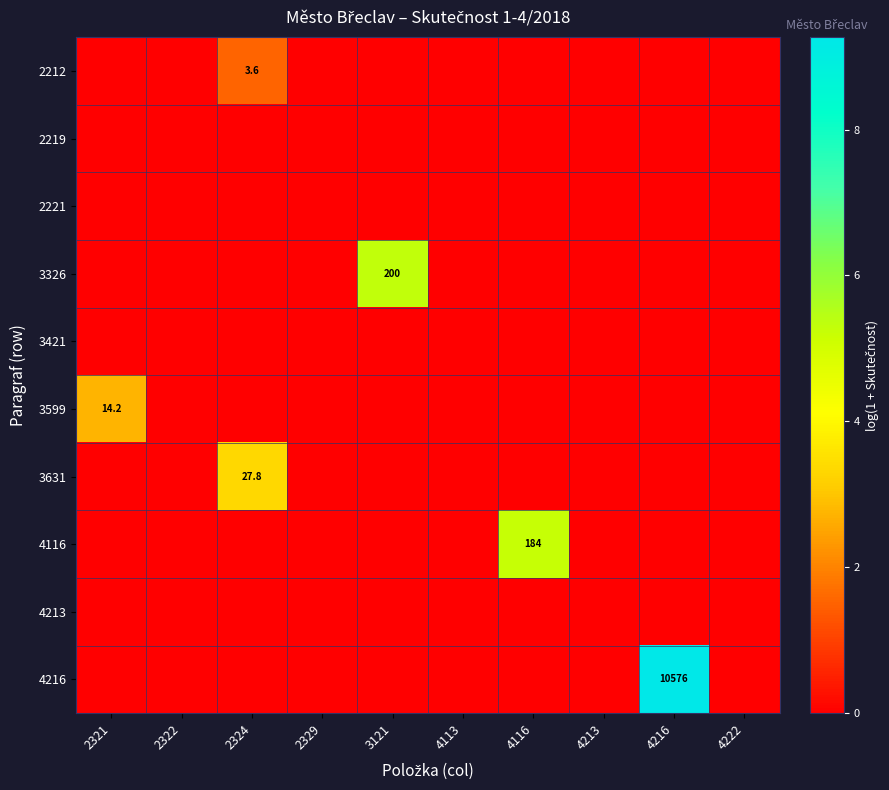

How many data points does each series have?

10